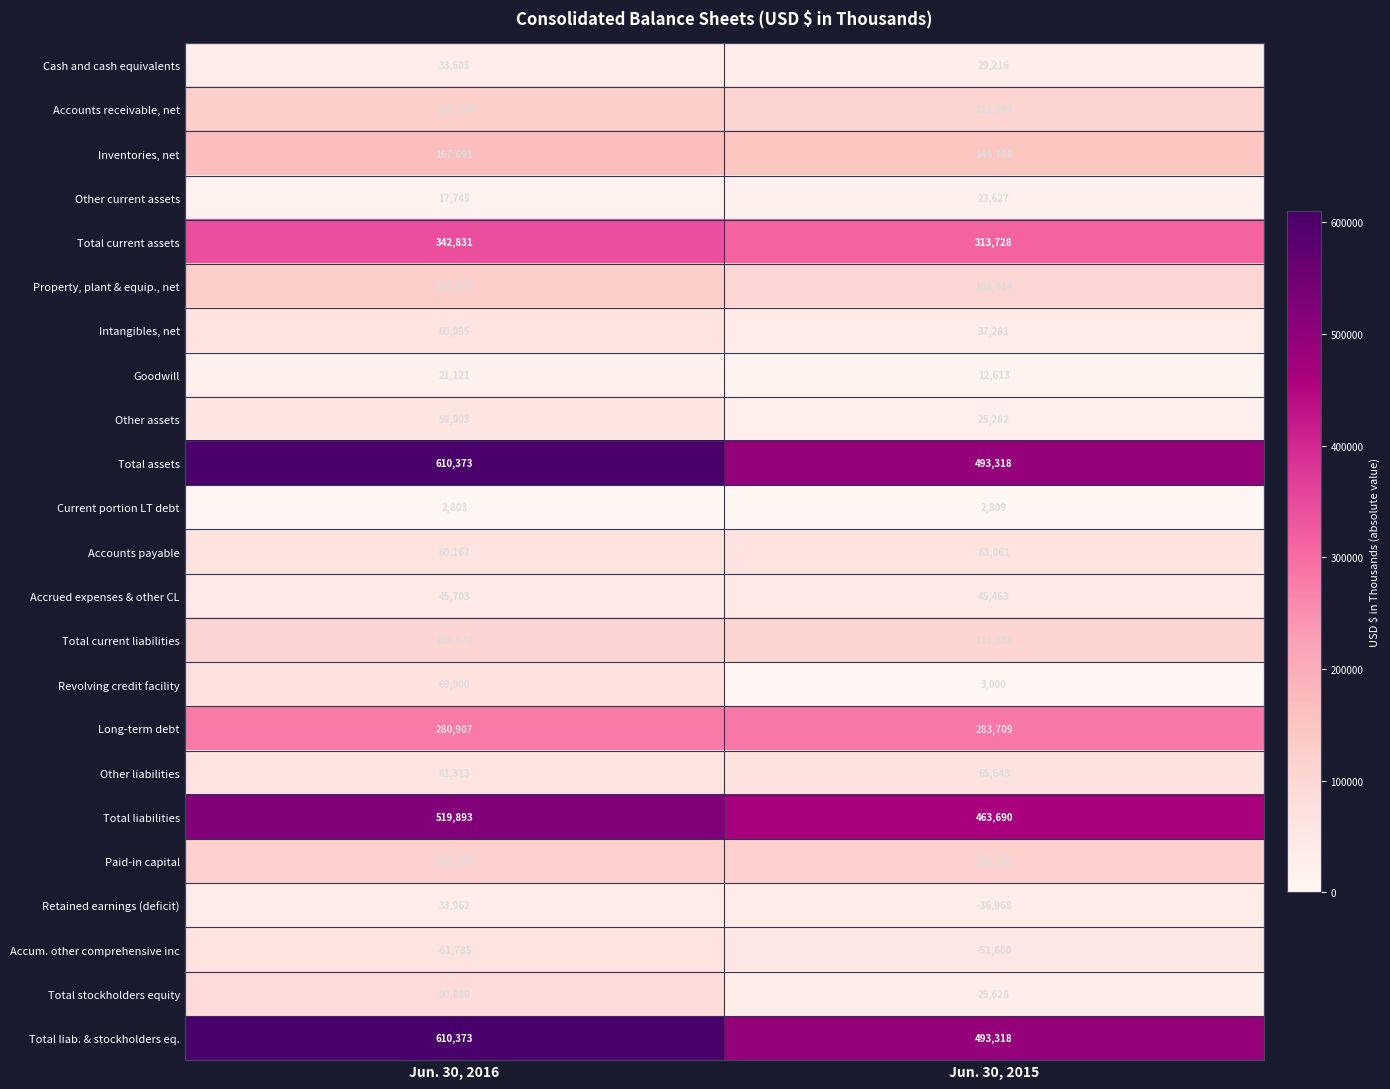

What is the sum of the Long-term debt values at Jun. 30, 2016 and Jun. 30, 2015?

564616